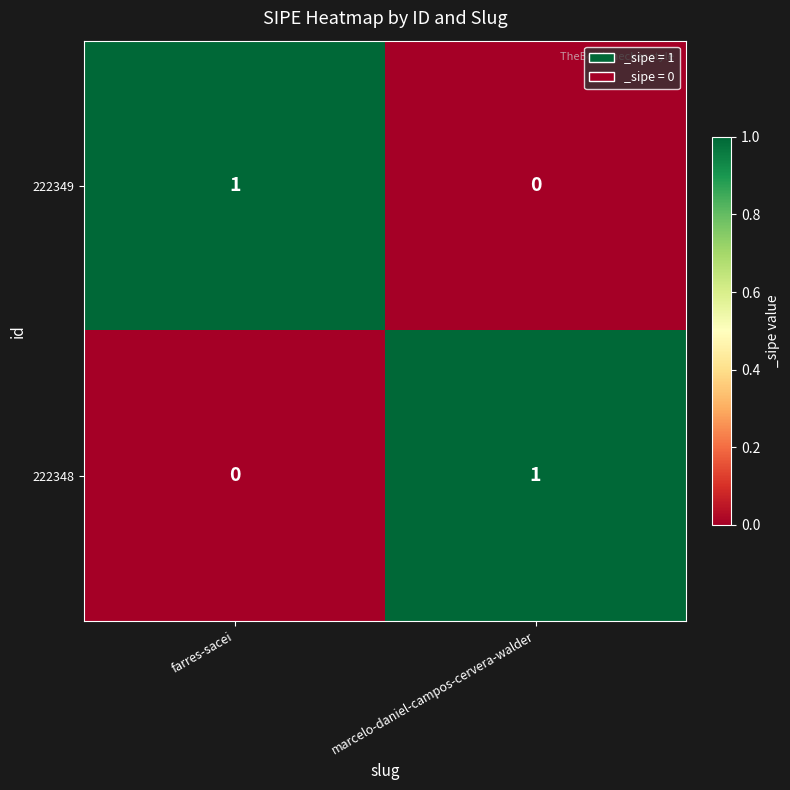

True or false: 222349 has a value of 1 at farres-sacei.

True